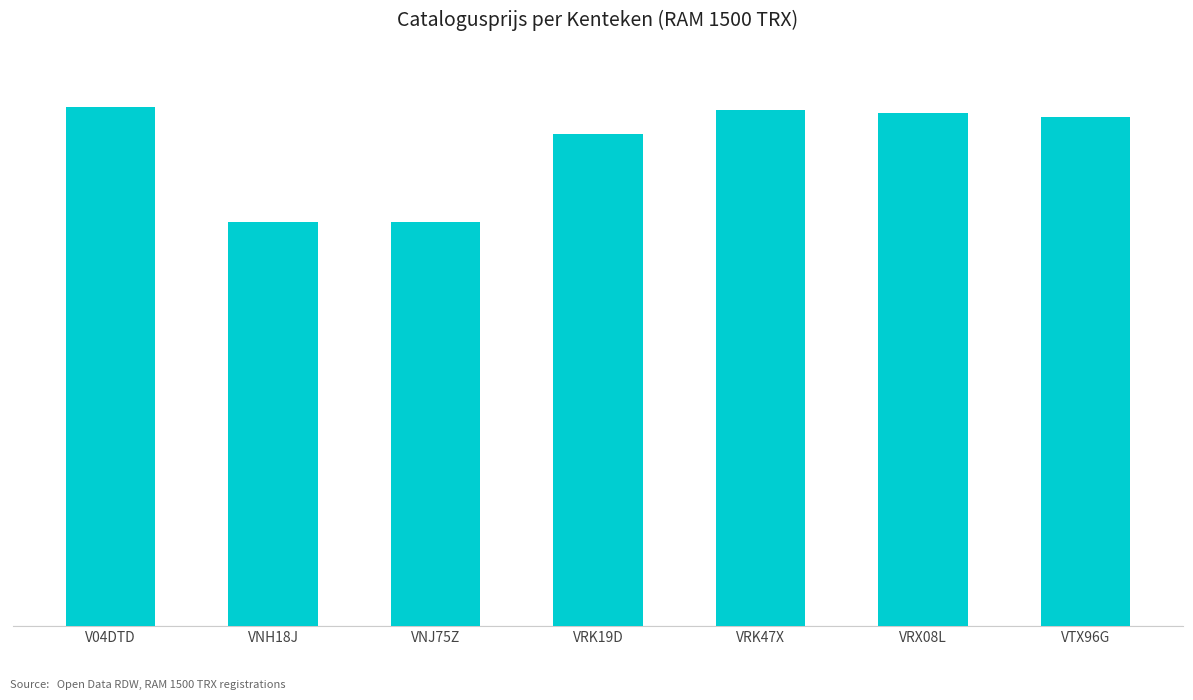

Are the bars horizontal?

No